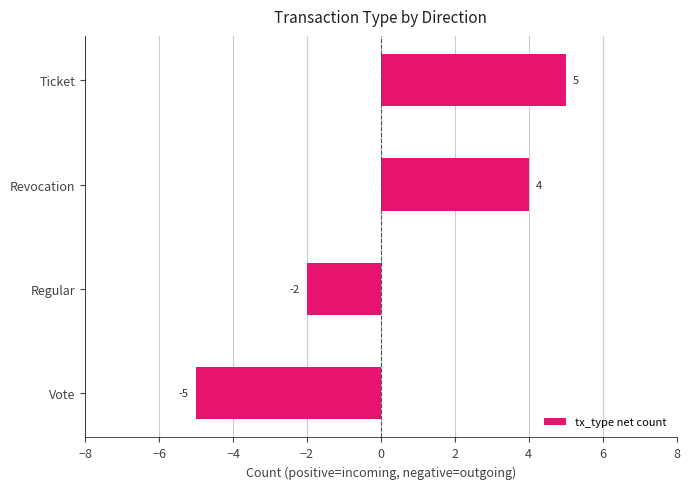

List the labels in order of value, smallest first.

Vote, Regular, Revocation, Ticket